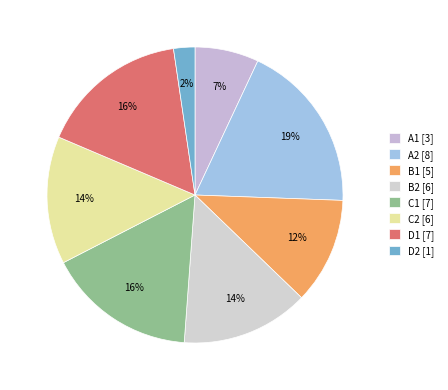

Between D2 and A1, which is larger?

A1